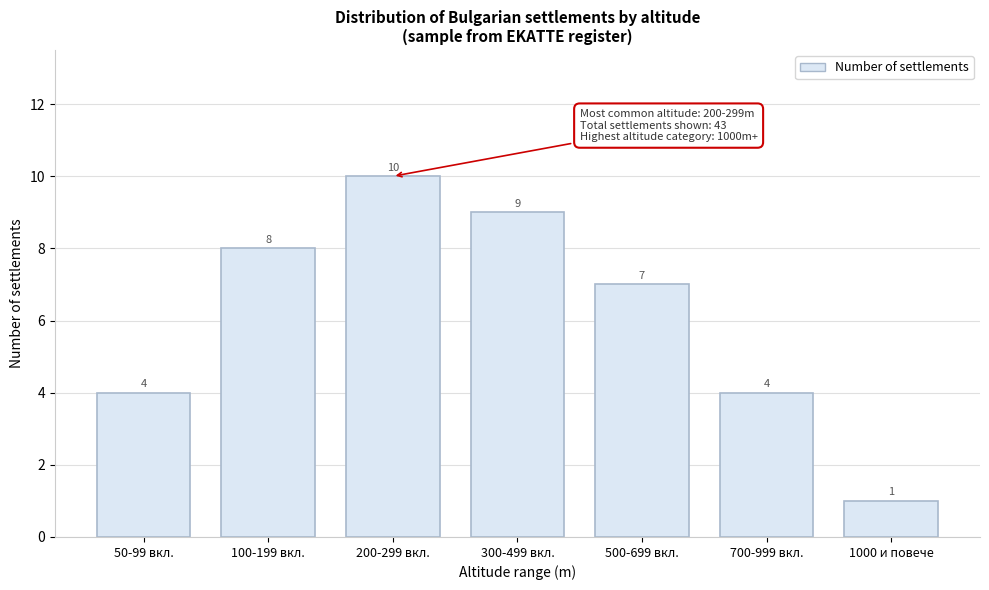

Reading right to left, what are all the values shown in this chart?

1	4	7	9	10	8	4